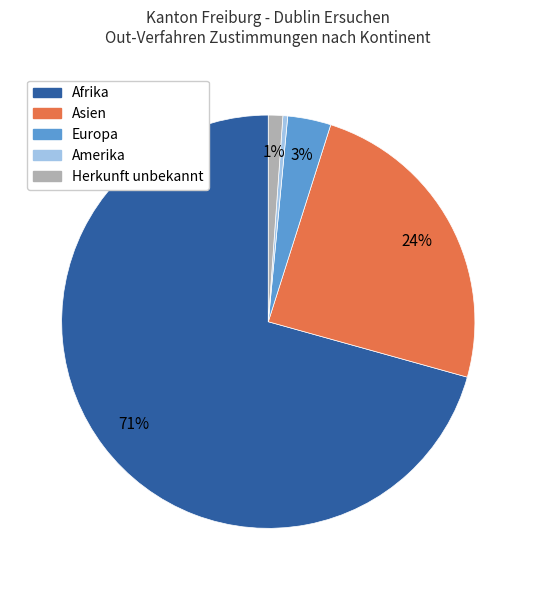

How many segments does this pie chart have?

5